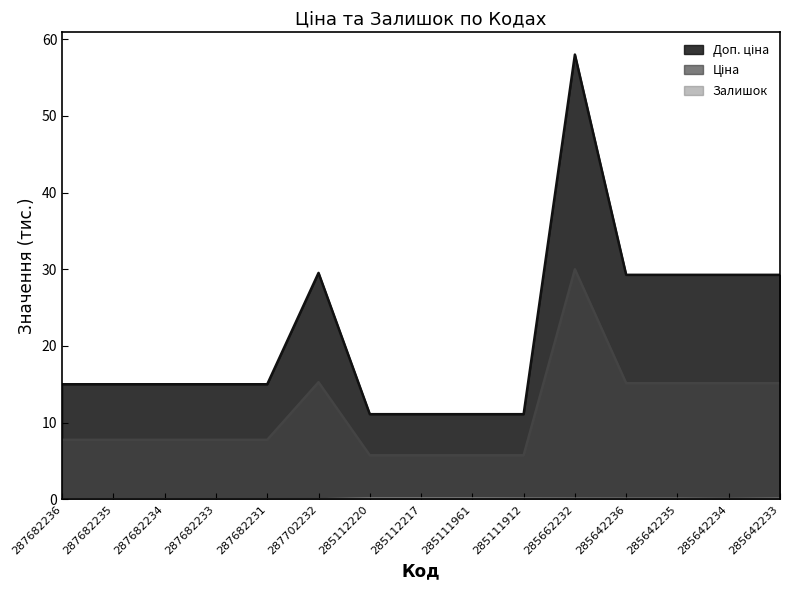

What is the greatest value displayed?

58.0